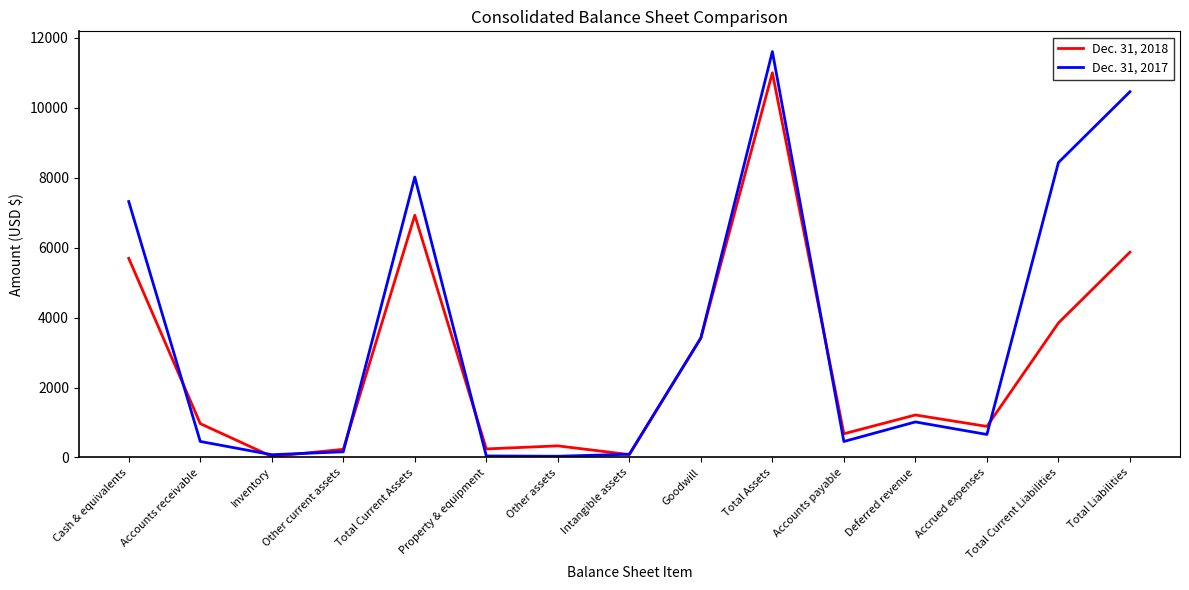

At which category does Dec. 31, 2018 reach its first local peak?

Total Current Assets